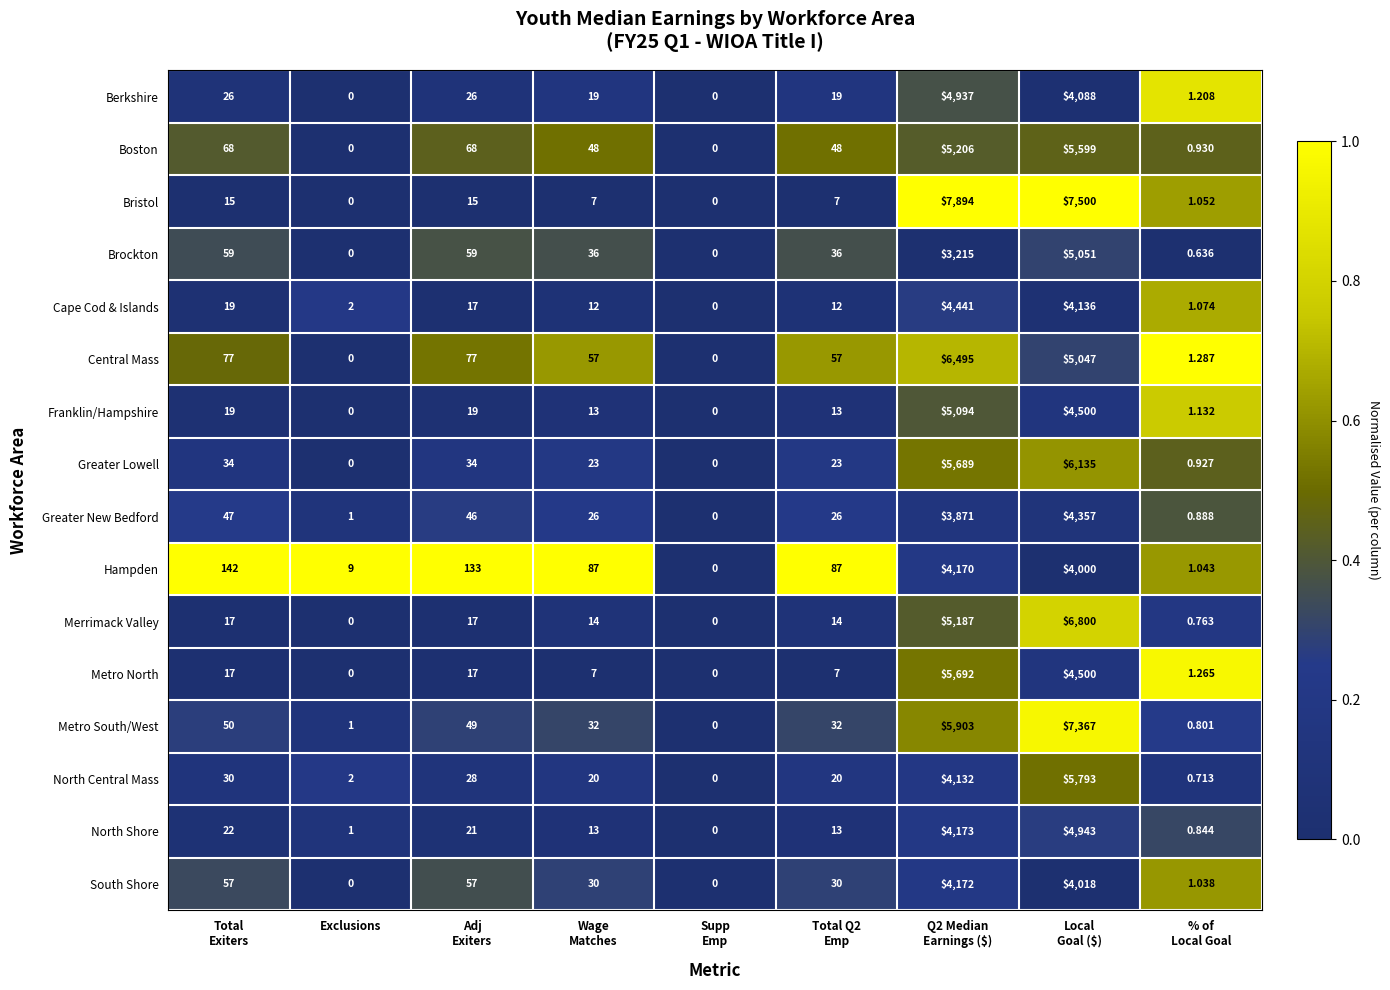

Which series has the widest spread of values?

Bristol